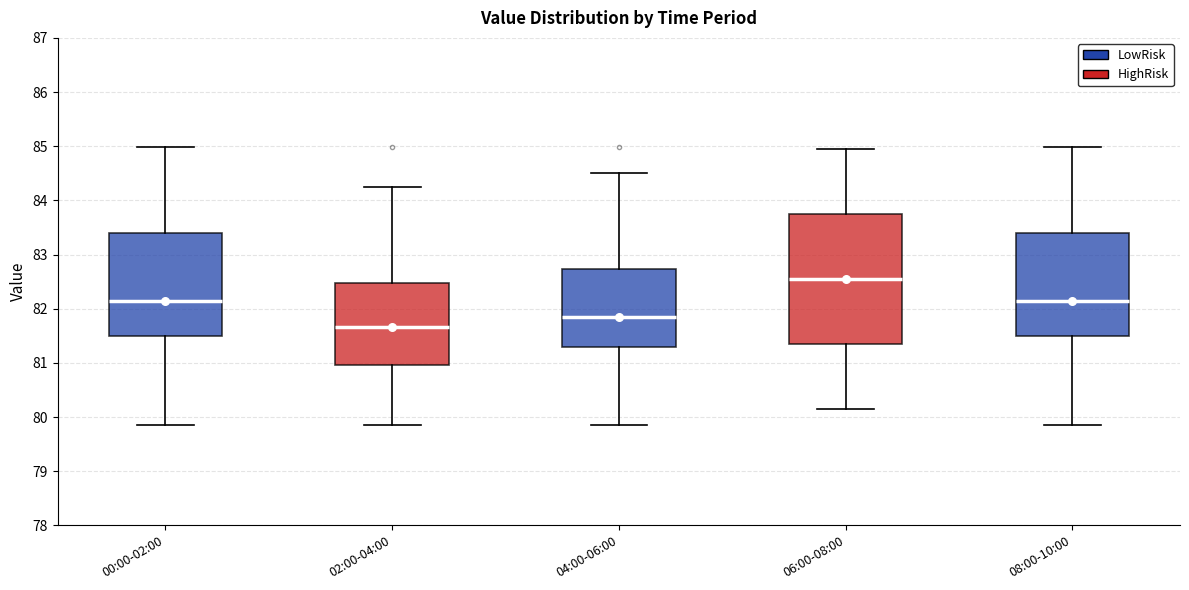

Comparing the boxes themselves (not the whiskers), which one is the tallest?

06:00-08:00